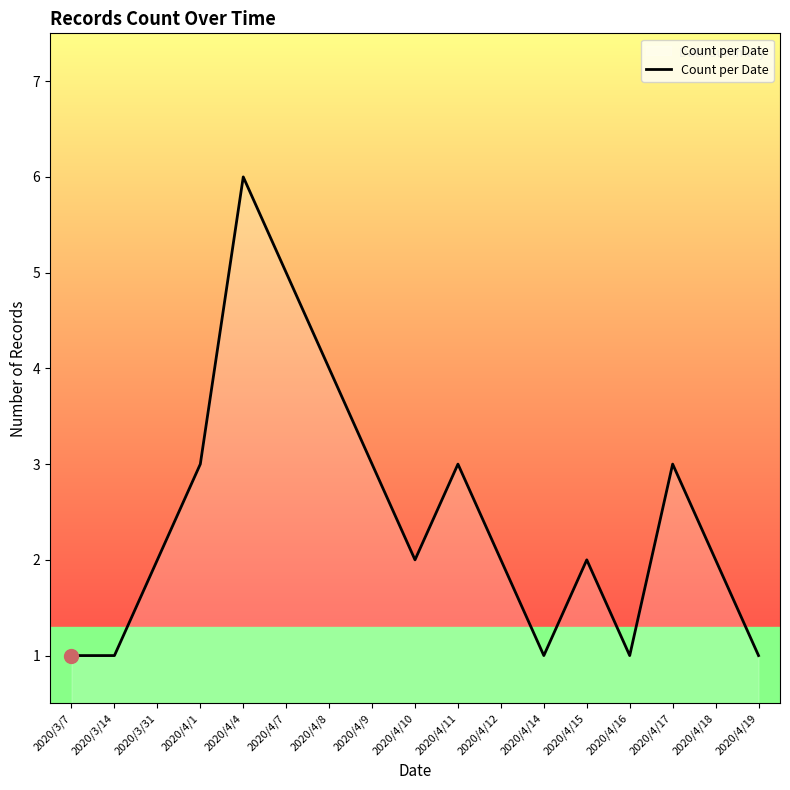

Is it true that the value at 2020/4/18 is 1?

False